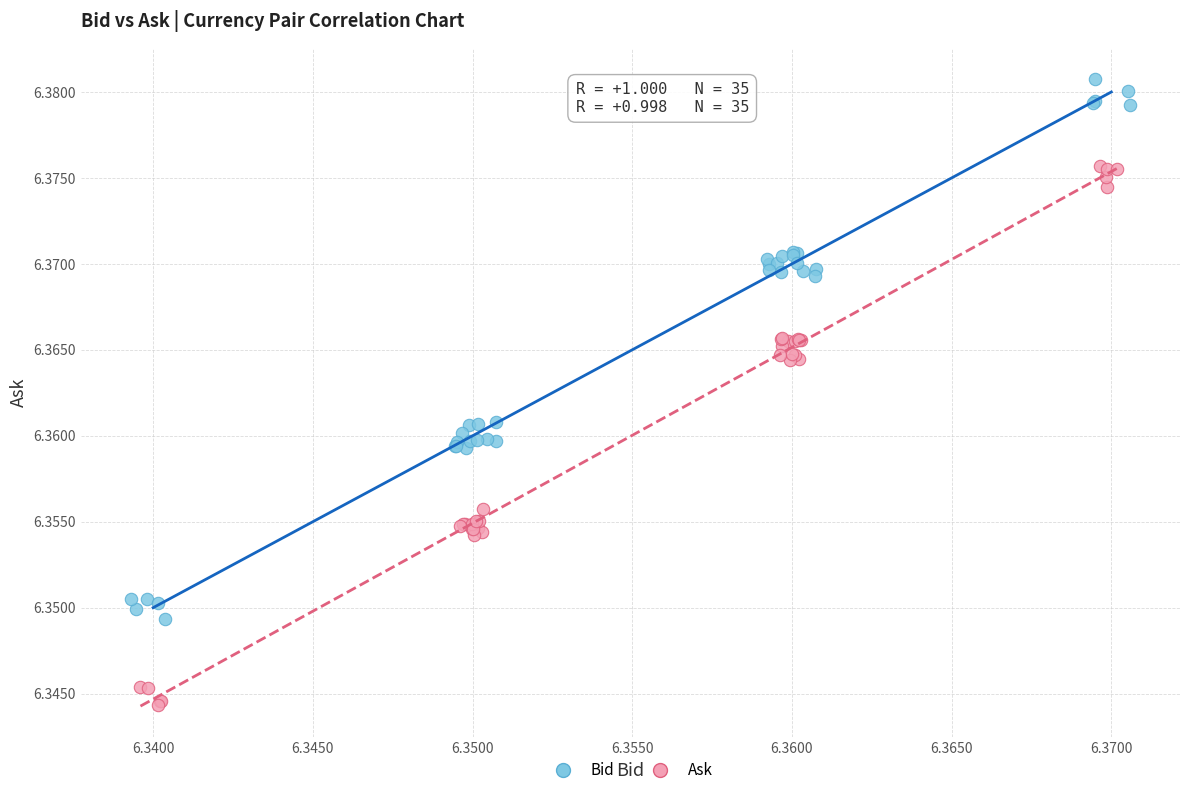

Which series reaches the maximum Y coordinate?

Bid